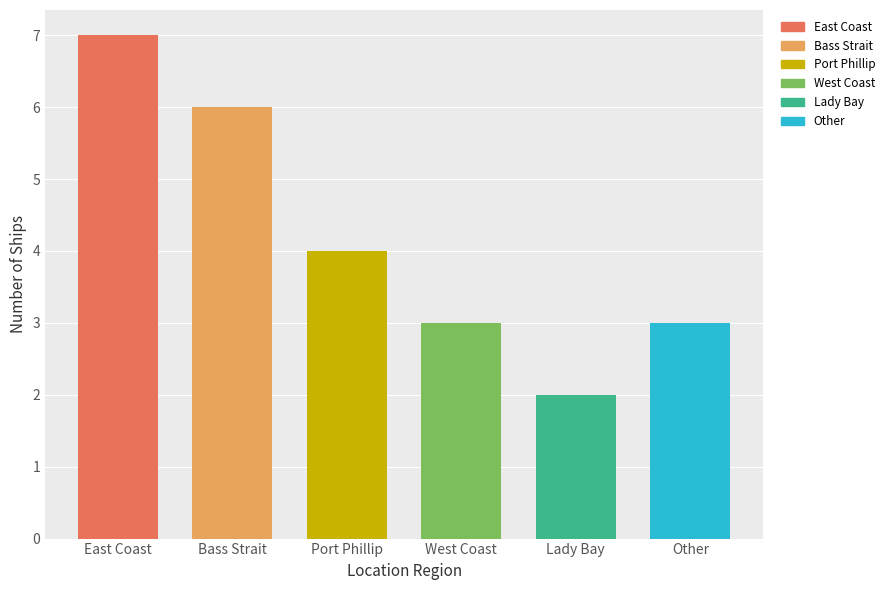

What is the label of the 1st bar from the left?

East Coast